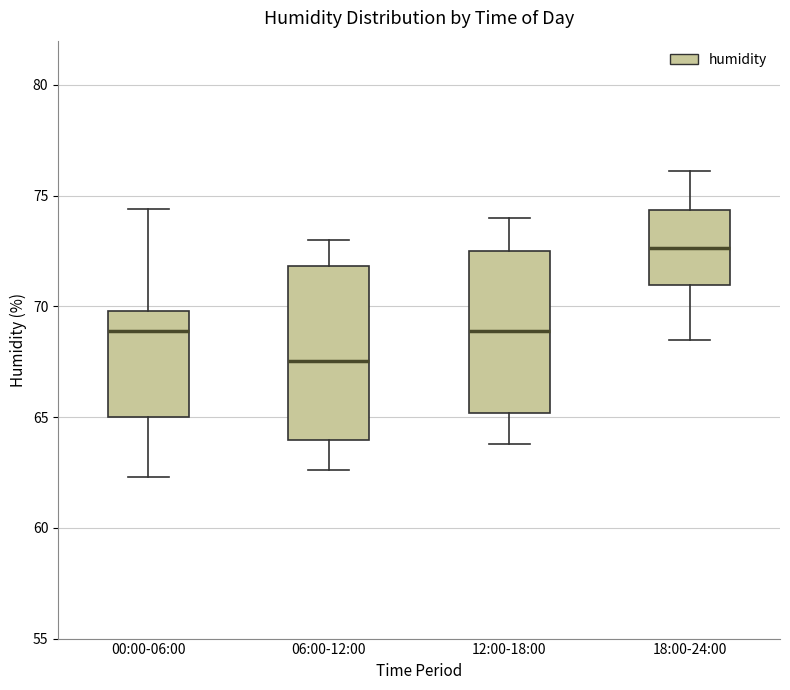

Where does the lower whisker of the box for 18:00-24:00 end on the y-axis? The values are not printed on the chart, so give them approximately, as read against the axis.

68.5